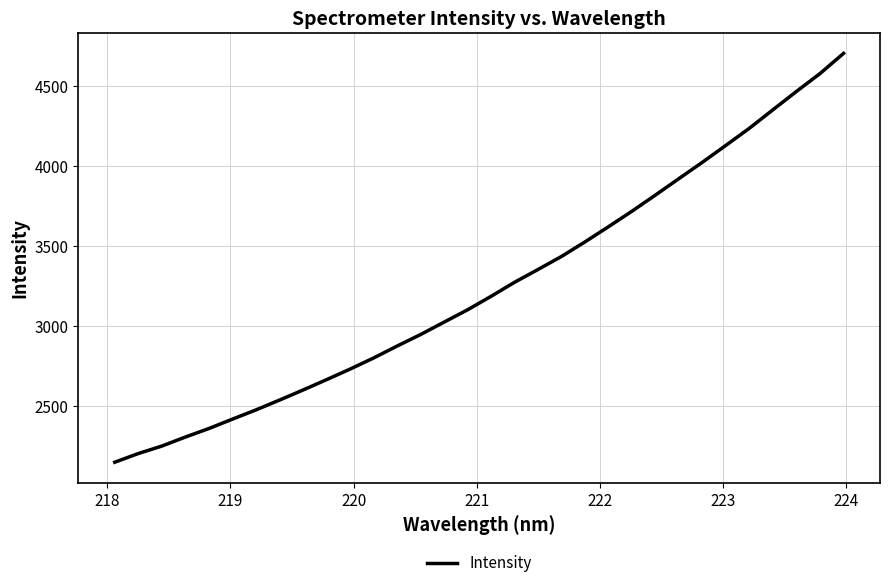

What is the greatest value displayed?

4701.0